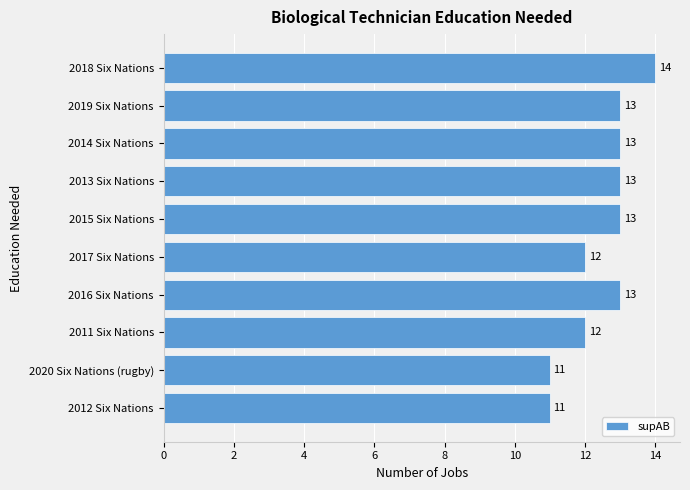

How many series are shown in this chart?

1